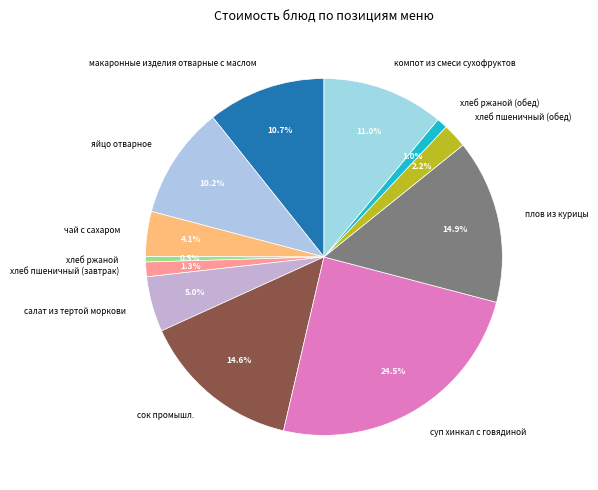

Which has a higher value, хлеб ржаной (обед) or суп хинкал с говядиной?

суп хинкал с говядиной